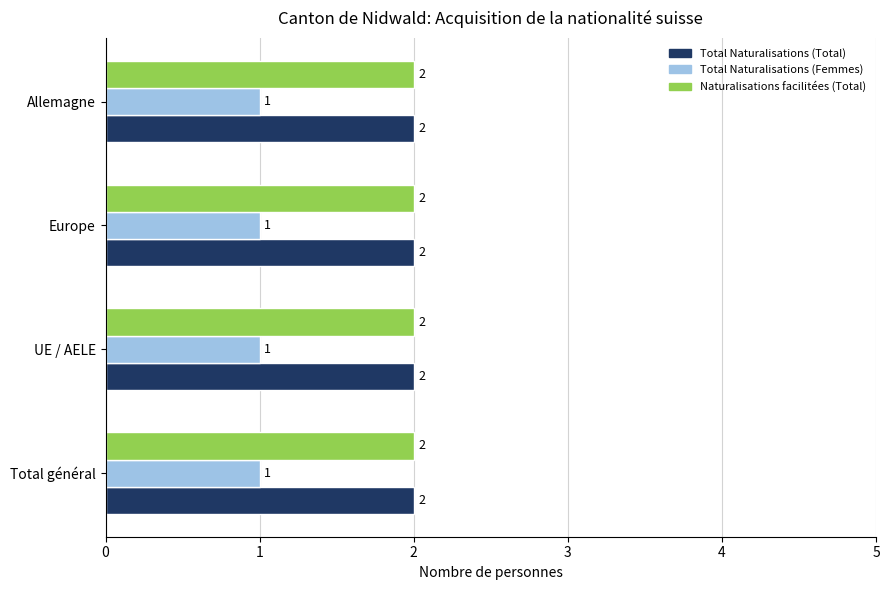

What is the total value across all series at Europe?

5